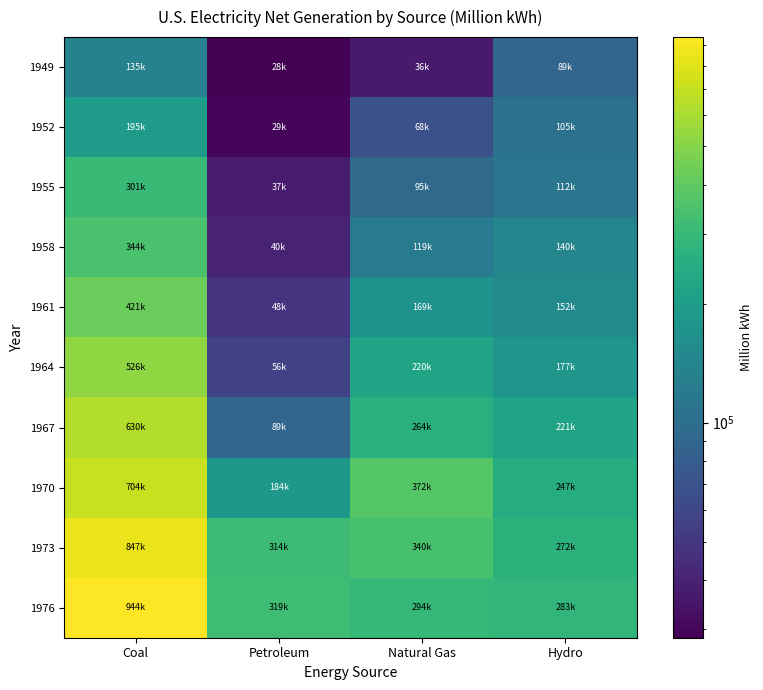

At which category is the sum across all series the highest?

Coal